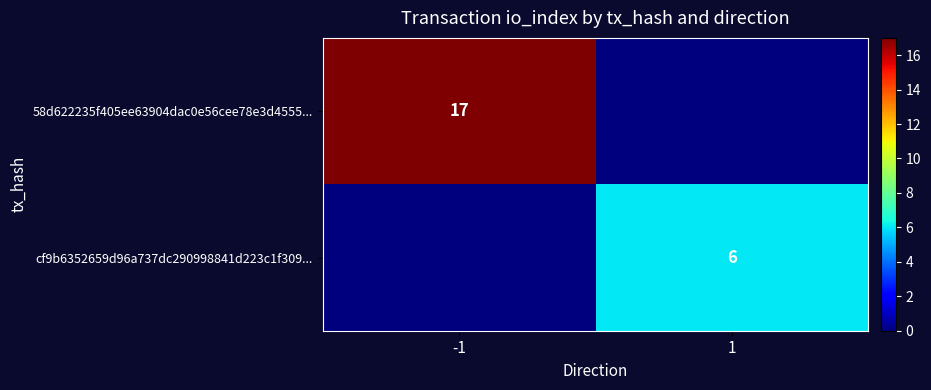

The value of 58d622235f405ee63904dac0e56cee78e3d4555... at -1 is 24. True or false?

False